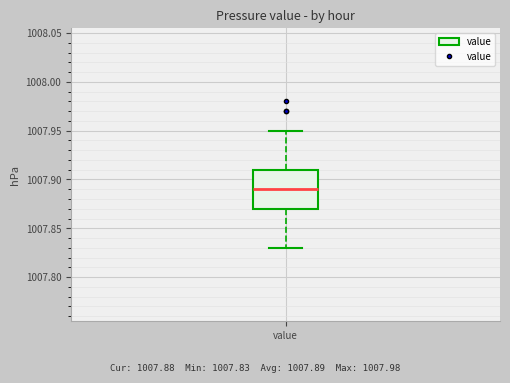

Where does the median line of the box for value sit on the y-axis? The values are not printed on the chart, so give them approximately, as read against the axis.

1007.89